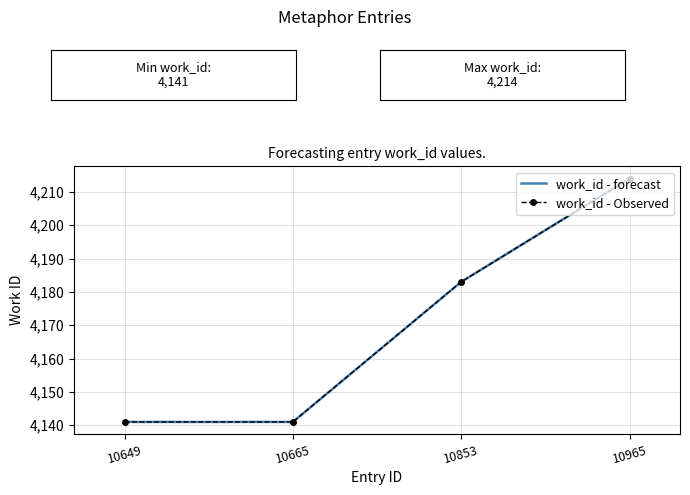

Rank the categories by value from lowest to highest.

10649, 10665, 10853, 10965